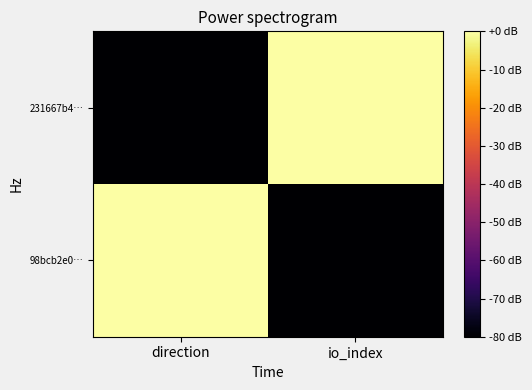

List the series in order of their peak value, lowest first.

231667b4…, 98bcb2e0…